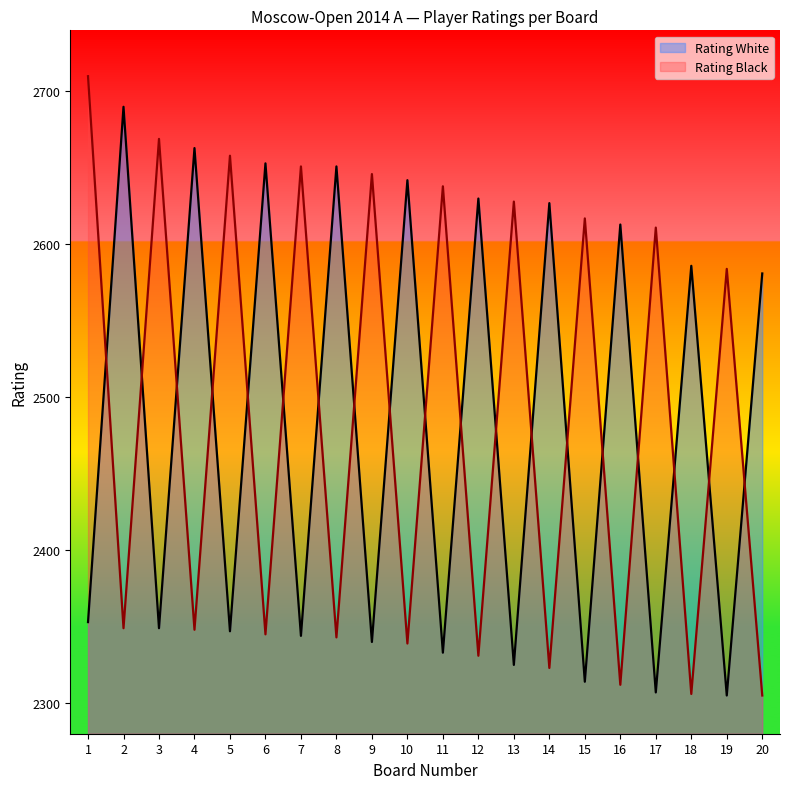

Which category has the lowest value across all series?

19